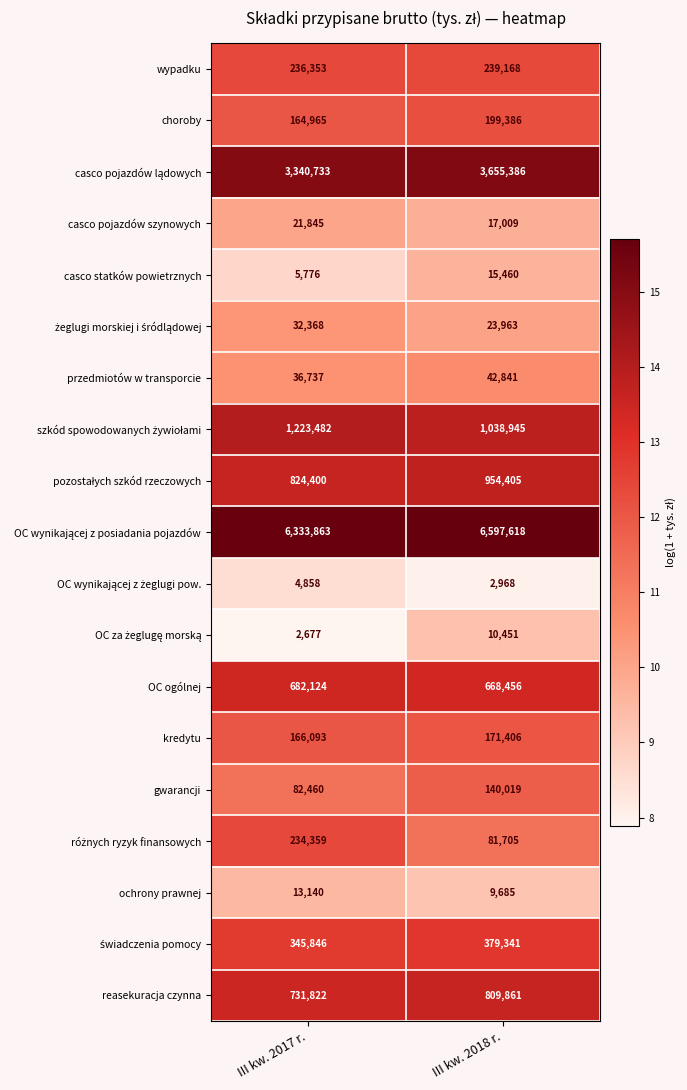

What is the smallest value displayed?

2677